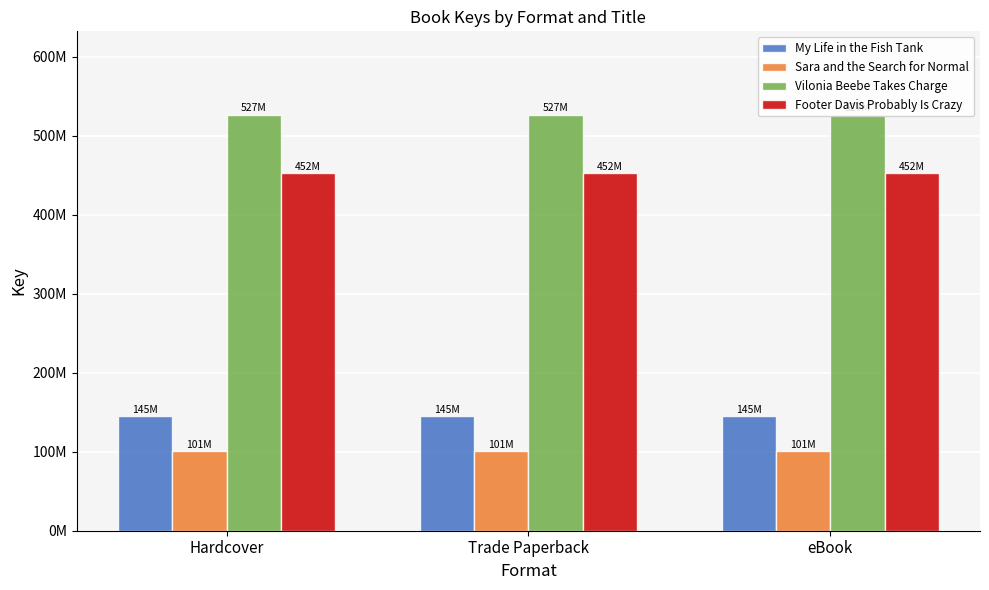

Reading right to left, what are all the values shown in this chart?

My Life in the Fish Tank: eBook=144627871	Trade Paperback=144627871	Hardcover=144627871
Sara and the Search for Normal: eBook=100705054	Trade Paperback=100705054	Hardcover=100705054
Vilonia Beebe Takes Charge: eBook=526745553	Trade Paperback=526745553	Hardcover=526745553
Footer Davis Probably Is Crazy: eBook=452186024	Trade Paperback=452186024	Hardcover=452186024